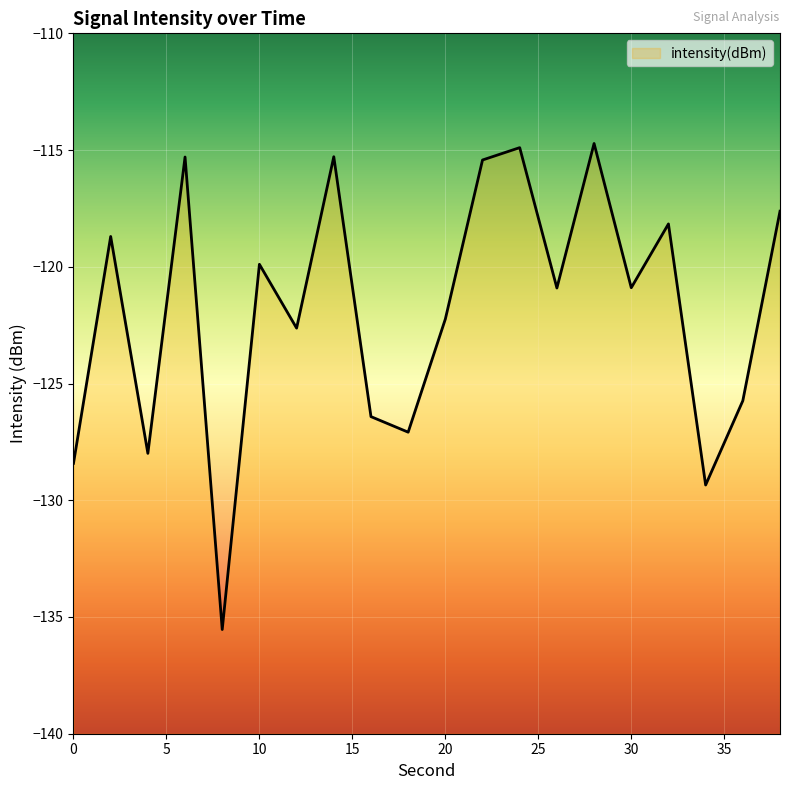

Where is the first local minimum?

4